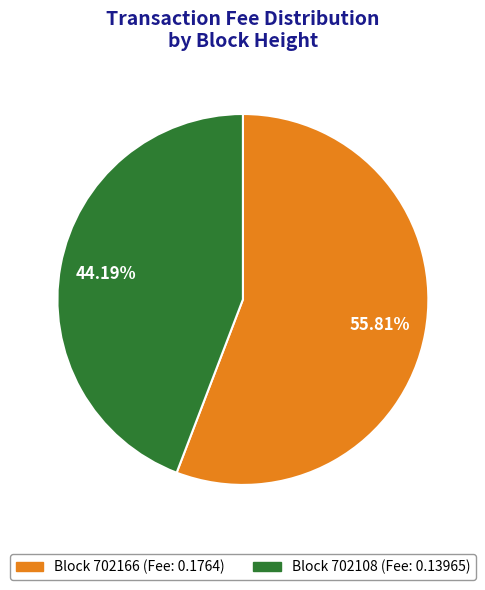

Which has a higher value, Block 702108 (Fee: 0.13965) or Block 702166 (Fee: 0.1764)?

Block 702166 (Fee: 0.1764)